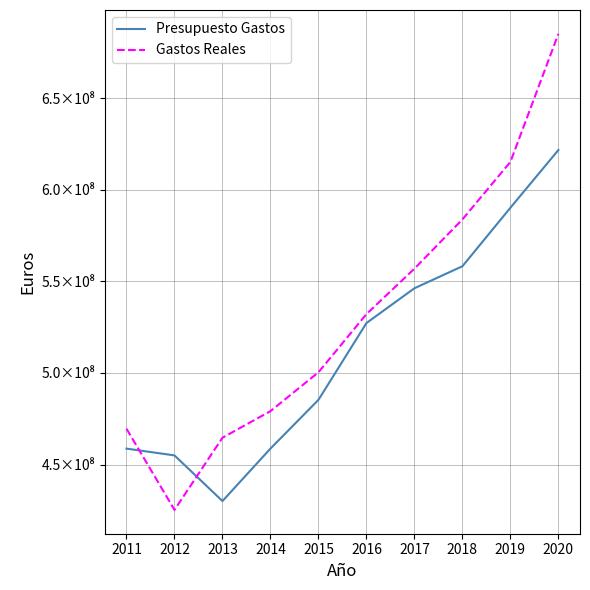

What is the difference between the maximum and minimum values in the Gastos Reales series?

260076921.6